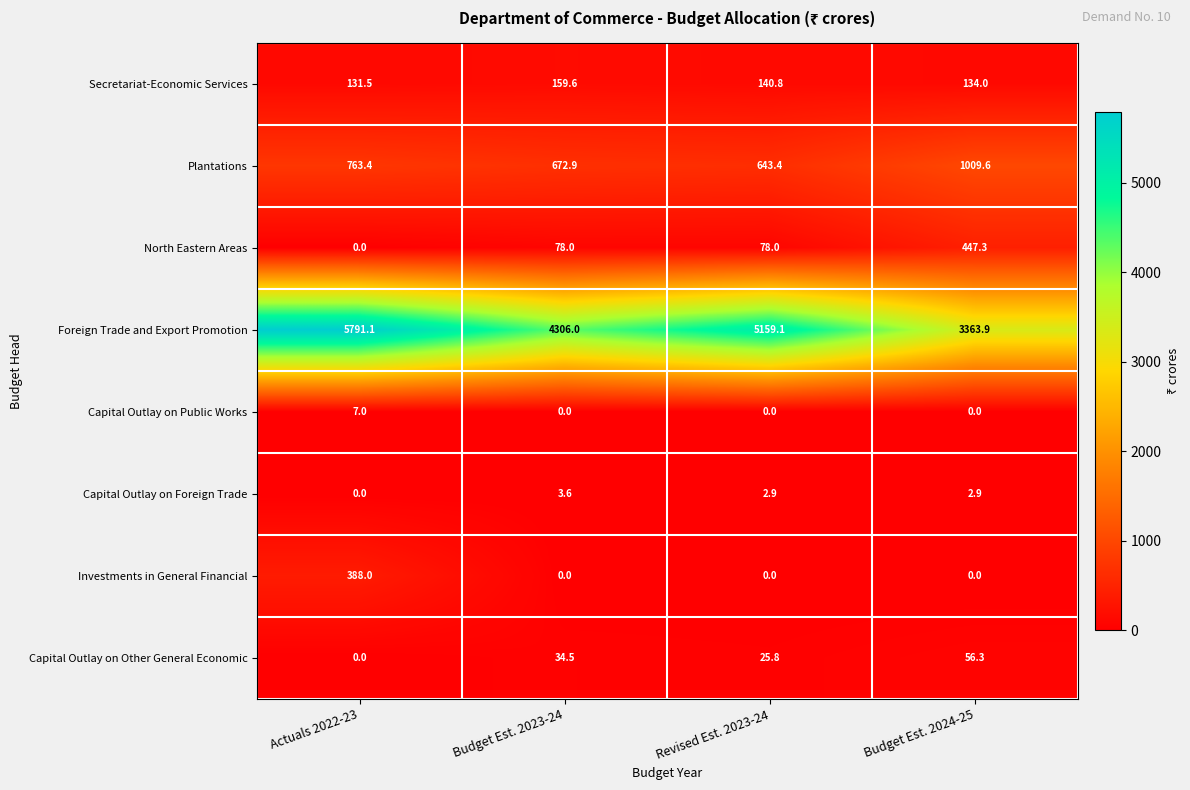

Rank the series by their maximum value, from lowest to highest.

Capital Outlay on Foreign Trade, Capital Outlay on Public Works, Capital Outlay on Other General Economic, Secretariat-Economic Services, Investments in General Financial, North Eastern Areas, Plantations, Foreign Trade and Export Promotion